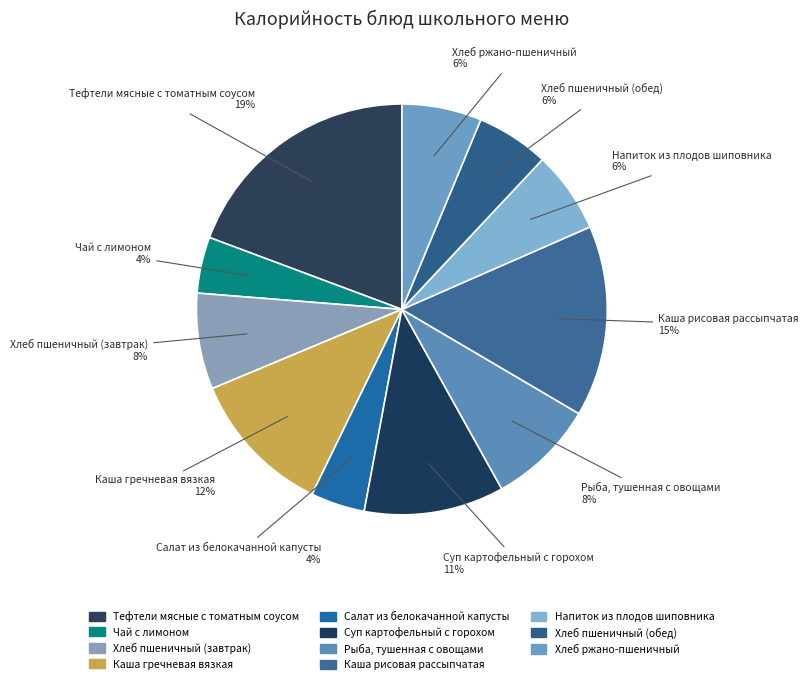

Combined, what portion of the pie is Суп картофельный с горохом and Хлеб пшеничный (обед)?

16.7%